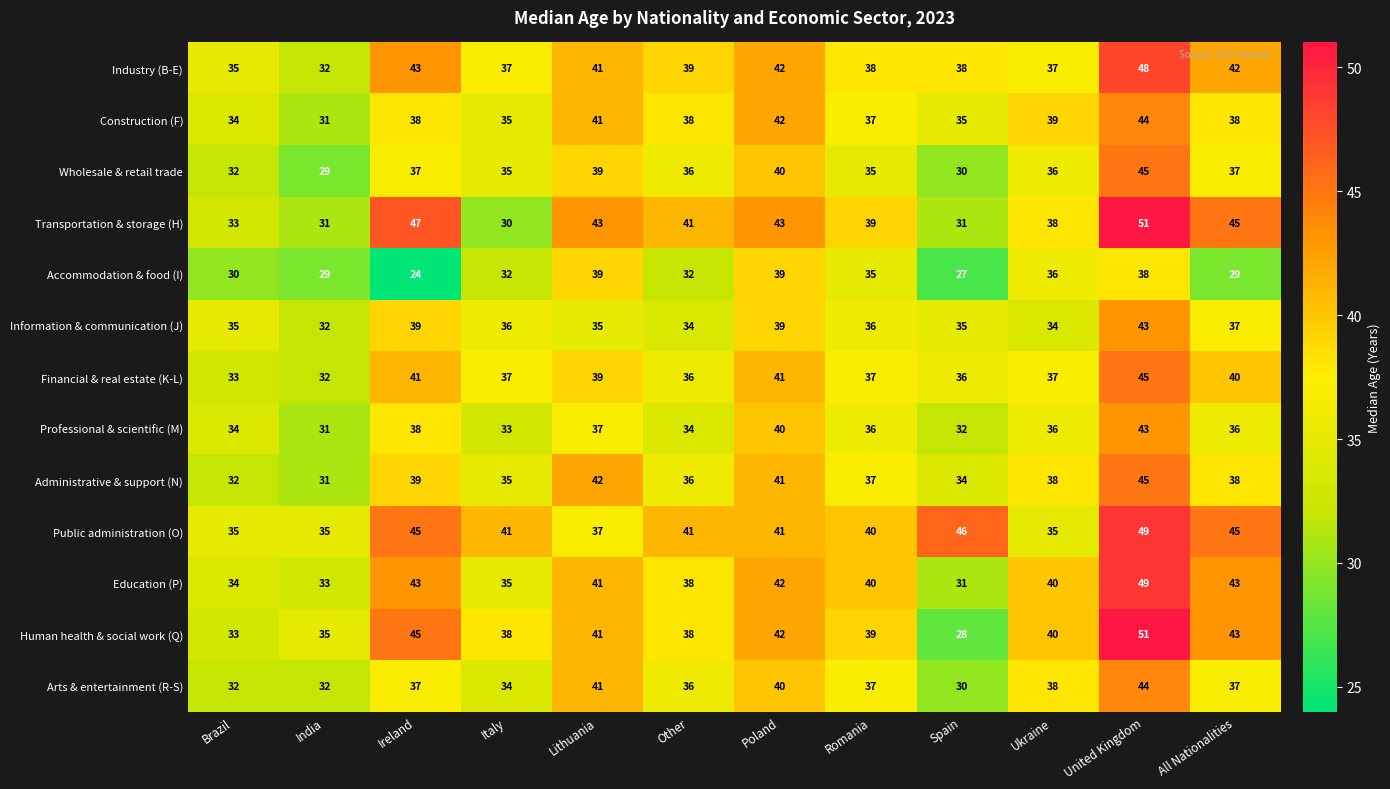

What is the lowest value of the Transportation & storage (H) series?

30